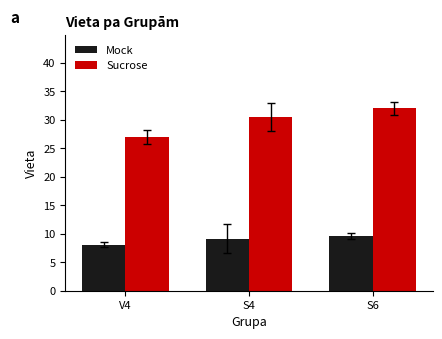

At which label does Mock reach its peak?

S6